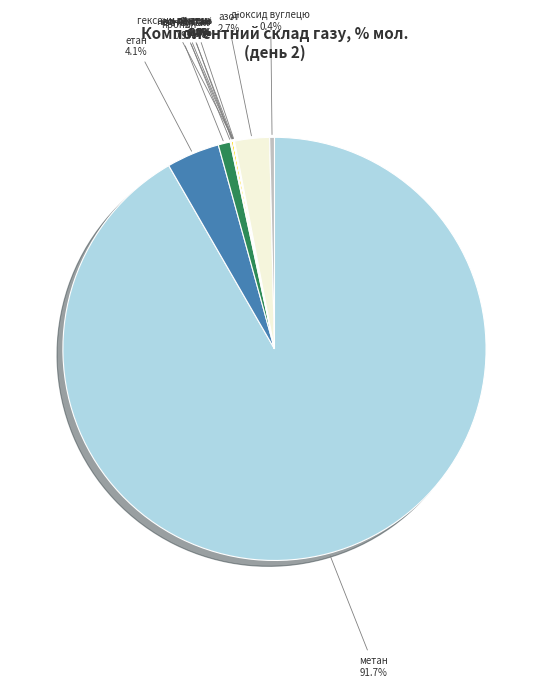

Is there any slice that represents more than half of the pie?

Yes